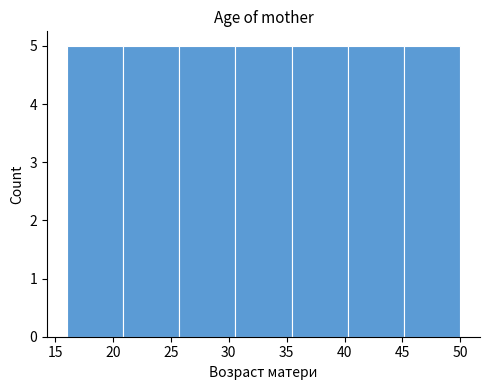

How tall is the bar that spans 25.5 to 30.5 on the x-axis? Neither the bar edges nor the heights are printed on the chart, so give them approximately, as read against the axes.

5